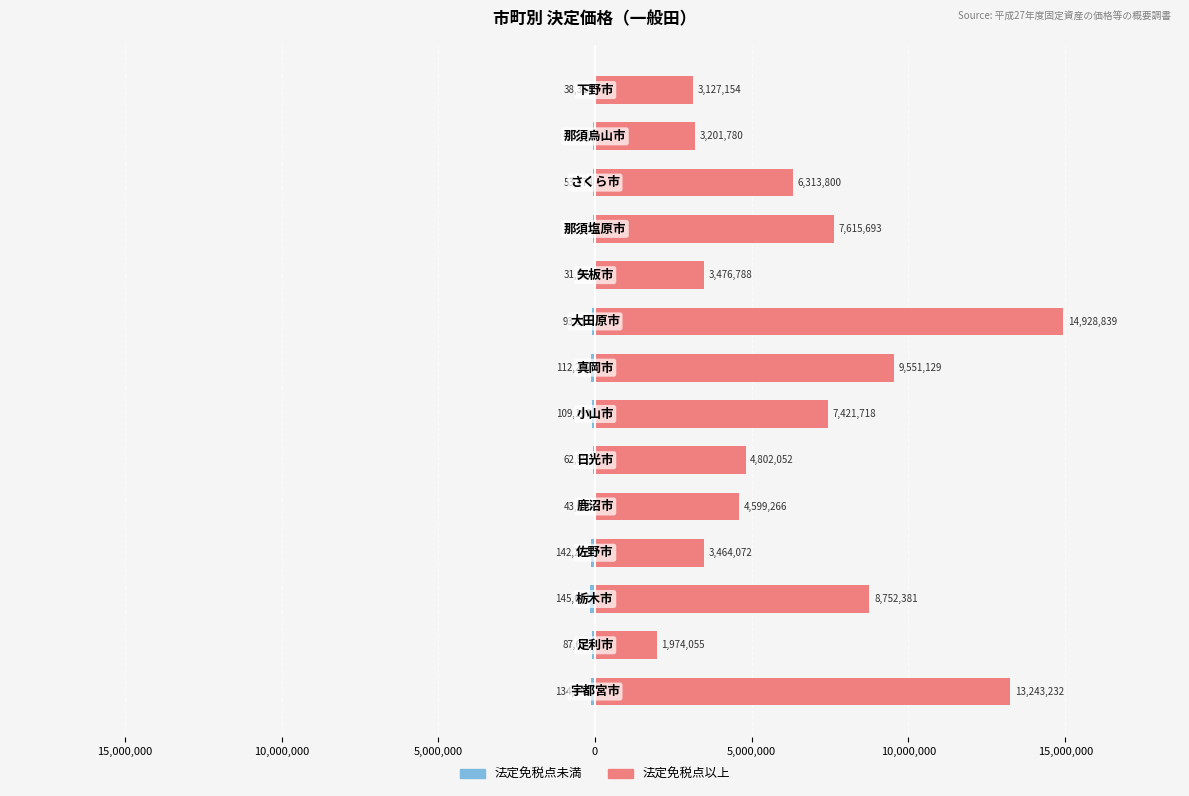

What is the greatest value displayed?

14928839